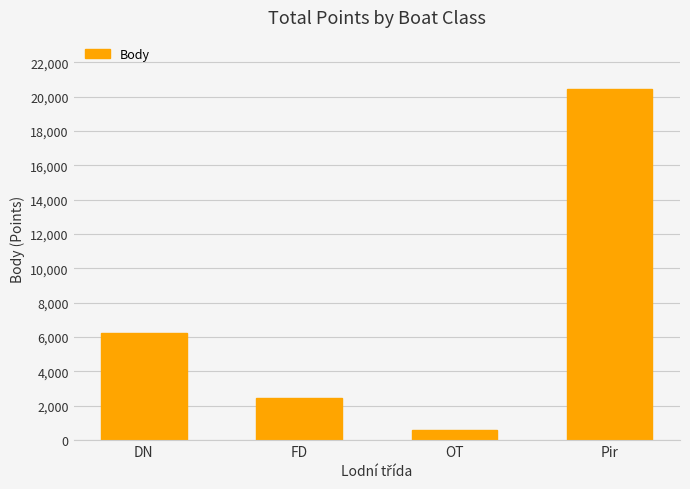

The value at OT is 578. True or false?

True